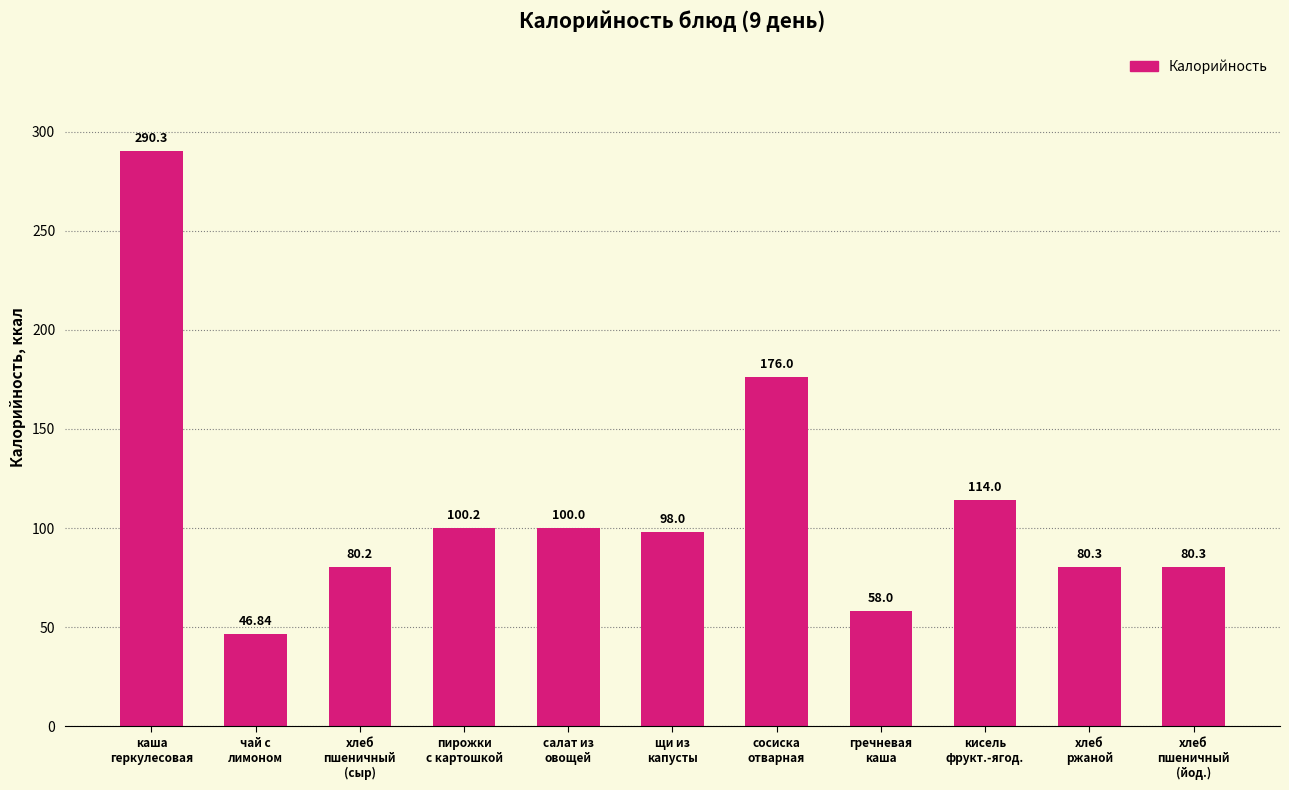

Are the bars horizontal?

No